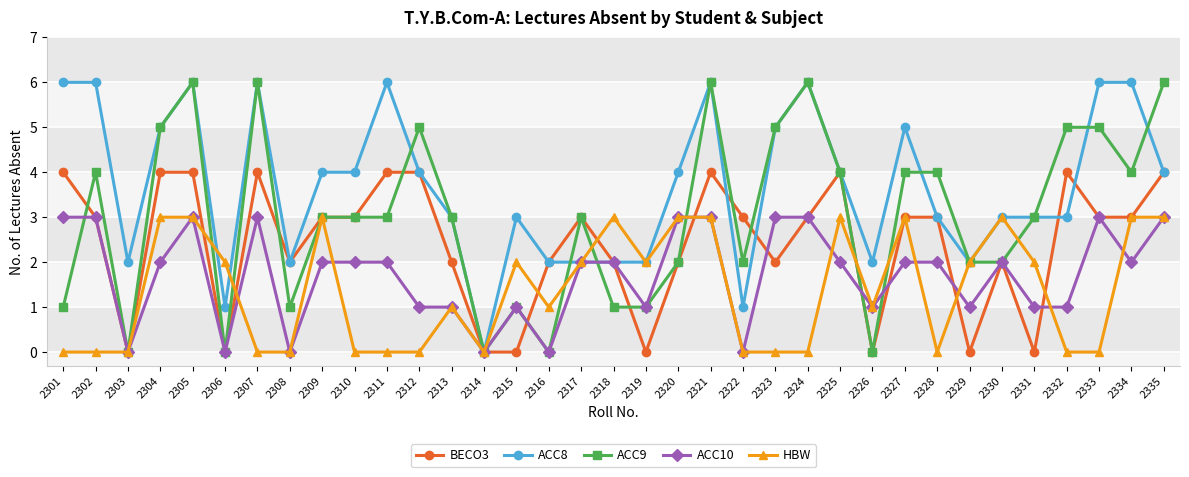

What is the value of the ACC10 point at the 19th from the left?

1